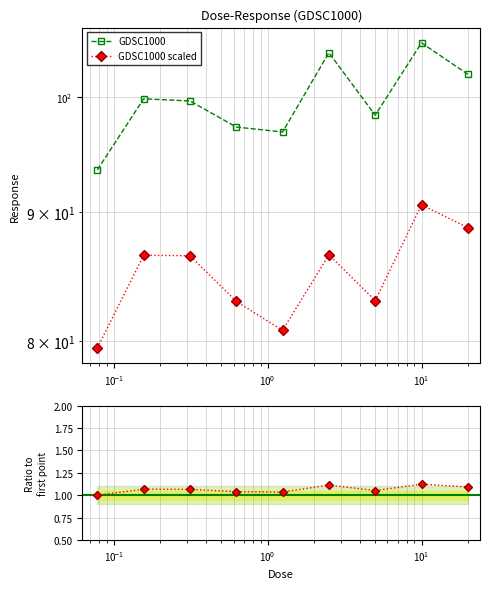

Is it true that Ratio to first point equals 1.1 at 7?

True